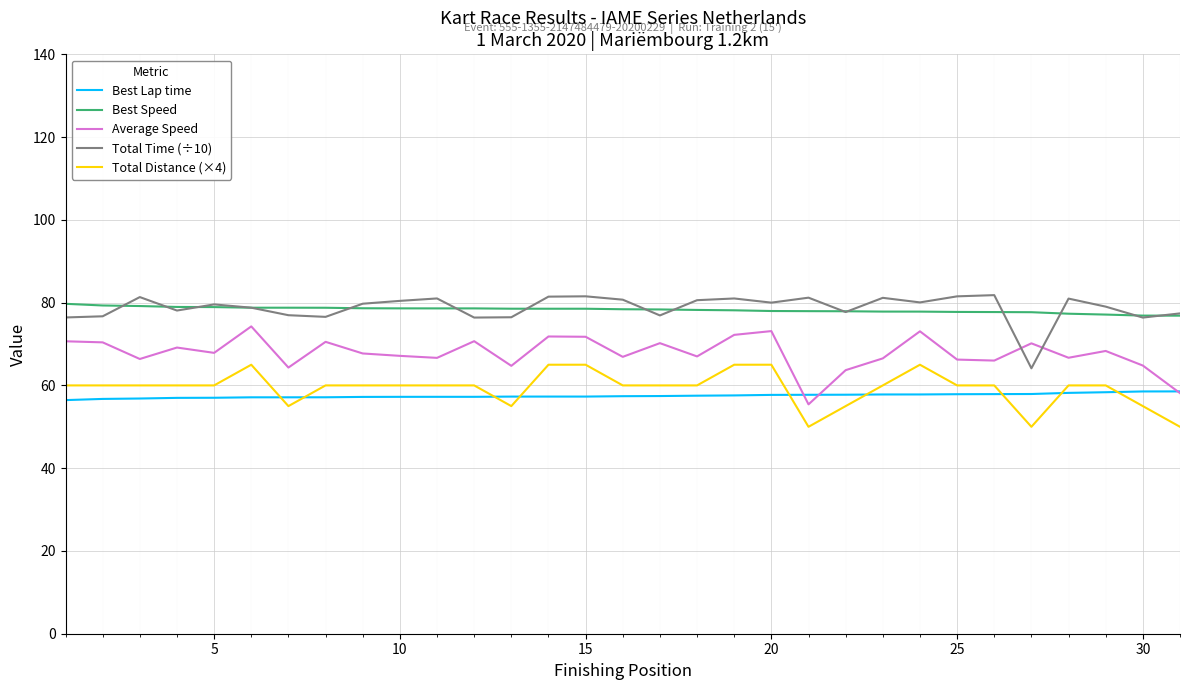

What is the smallest value displayed?

50.0